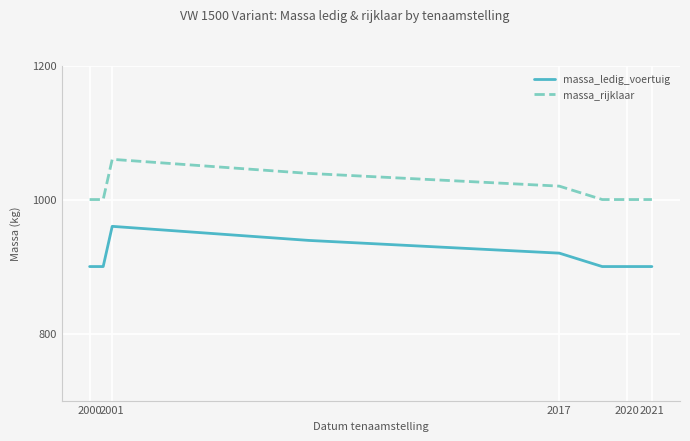

How many massa_rijklaar values are between 1000 and 1020?

7